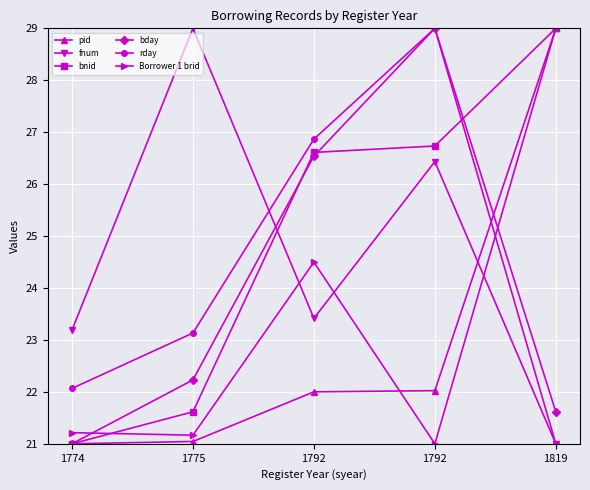

Which series changed the most between 1775 and 1792?

fnum